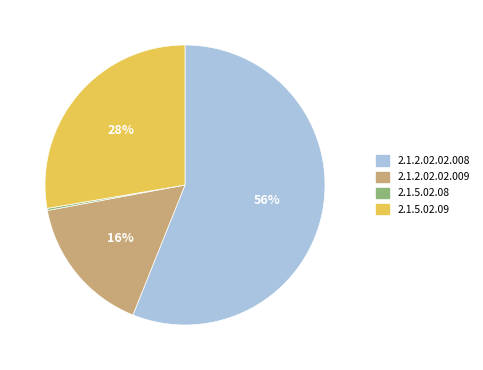

Is 2.1.5.02.09 the majority of the pie?

No